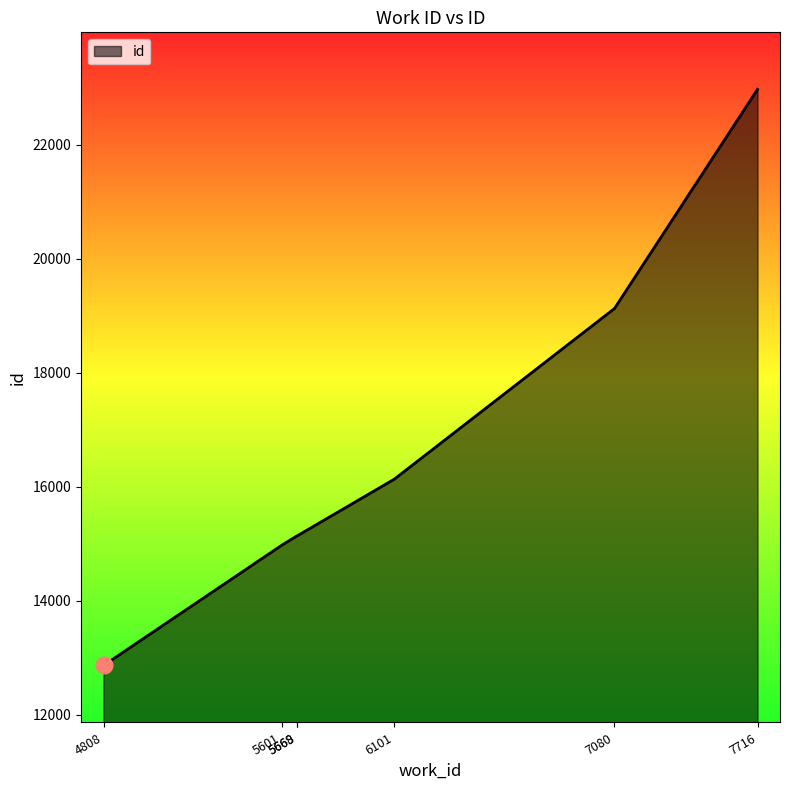

True or false: the data shows 4637 at 5669.

False